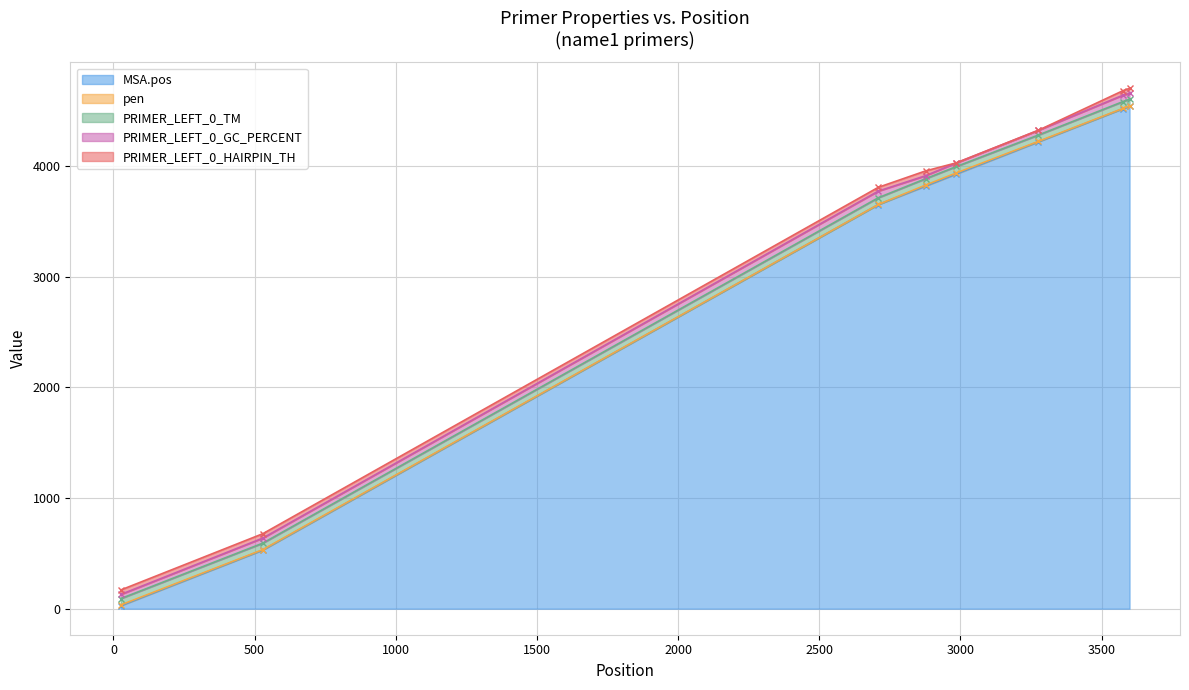

How many interior local valleys does the PRIMER_LEFT_0_HAIRPIN_TH series have?

1